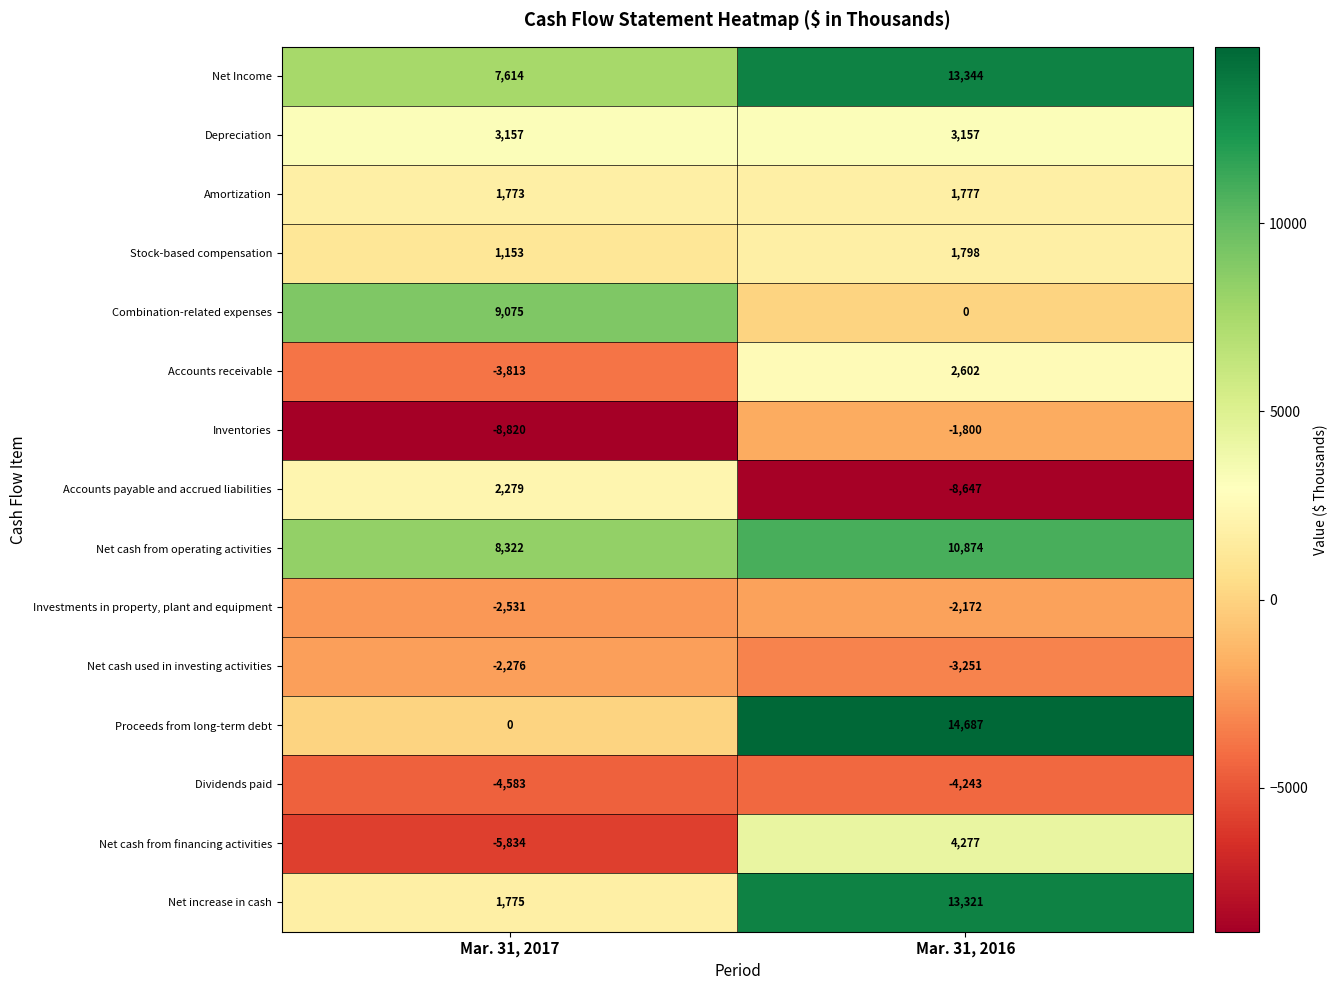

Rank the series at Mar. 31, 2017 from lowest to highest value.

Inventories, Net cash from financing activities, Dividends paid, Accounts receivable, Investments in property, plant and equipment, Net cash used in investing activities, Proceeds from long-term debt, Stock-based compensation, Amortization, Net increase in cash, Accounts payable and accrued liabilities, Depreciation, Net Income, Net cash from operating activities, Combination-related expenses